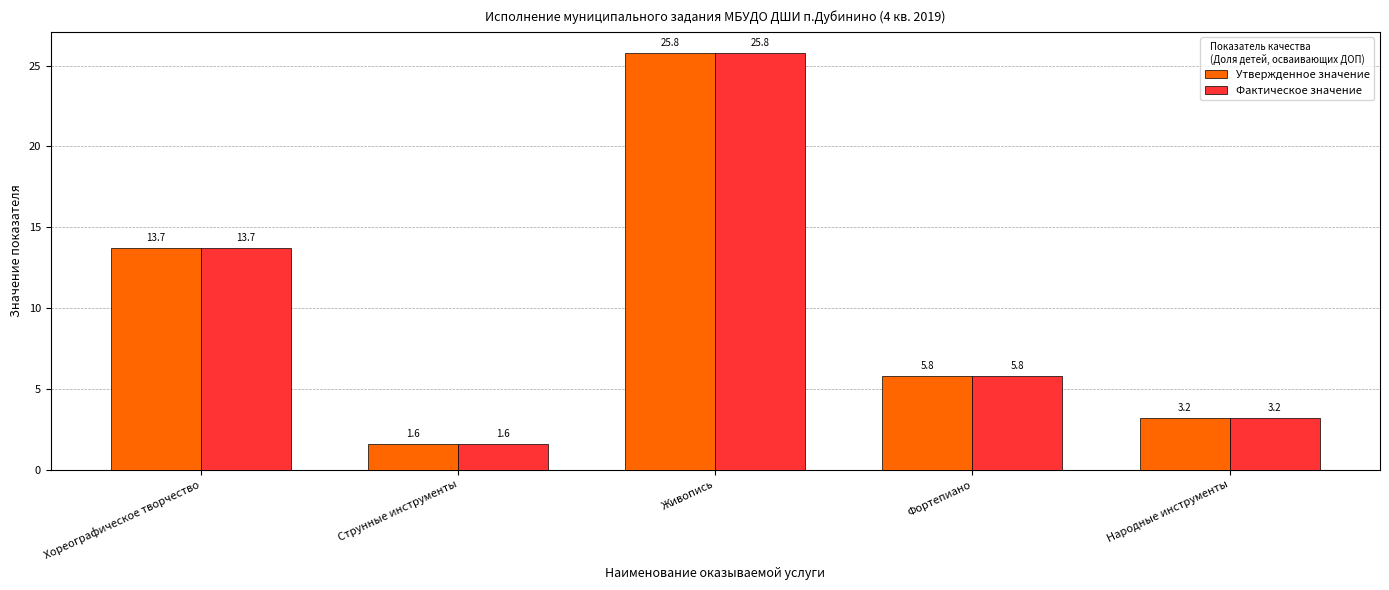

Is it true that Фактическое значение equals 3.2 at Народные инструменты?

True